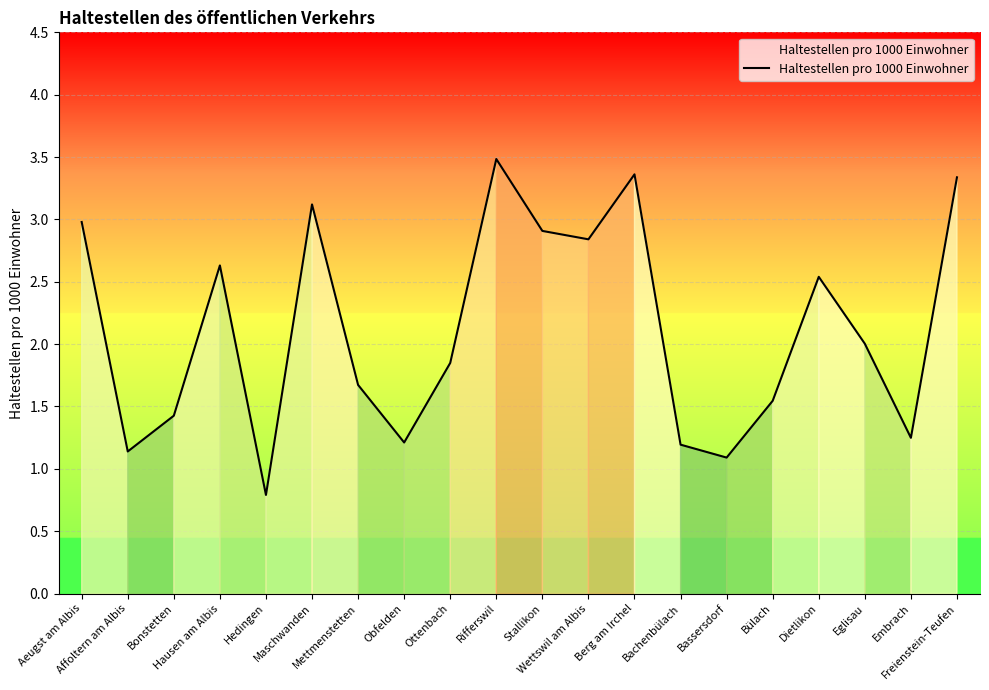

What is the difference between the maximum and minimum values?

2.7